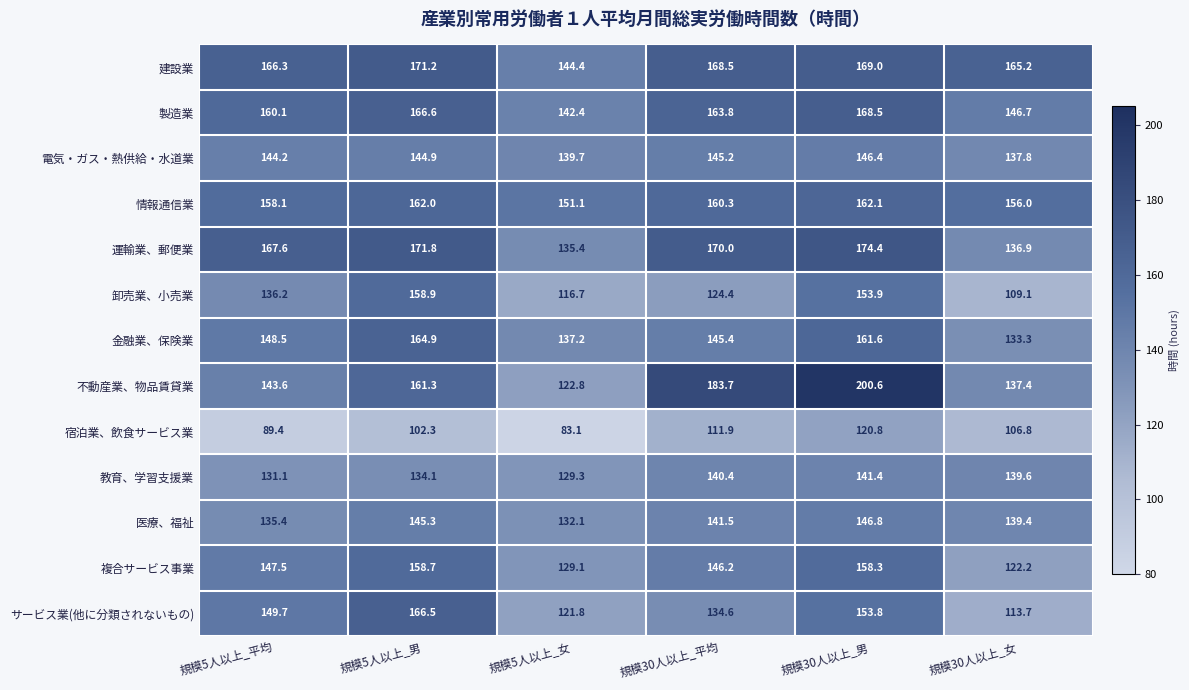

What is the difference between the highest and lowest values at 規模30人以上_男?

79.8